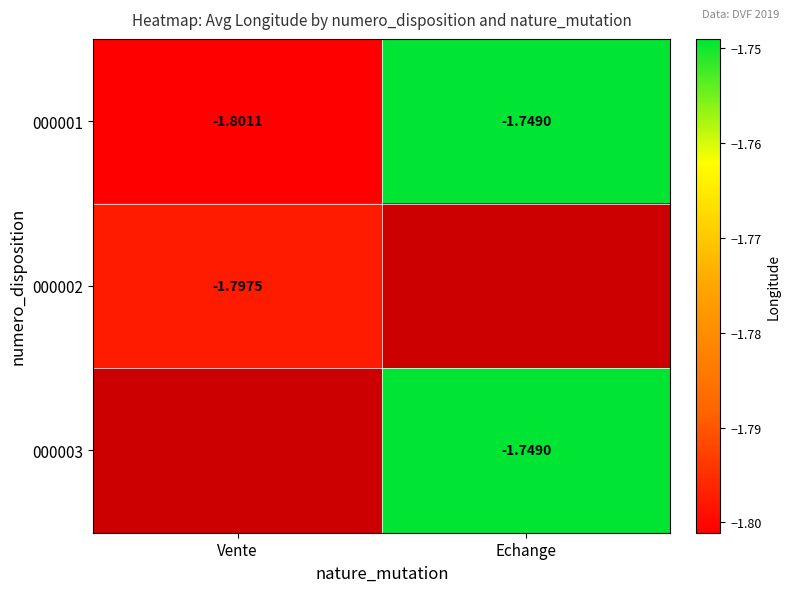

Rank the categories by 000001 value from lowest to highest.

Vente, Echange